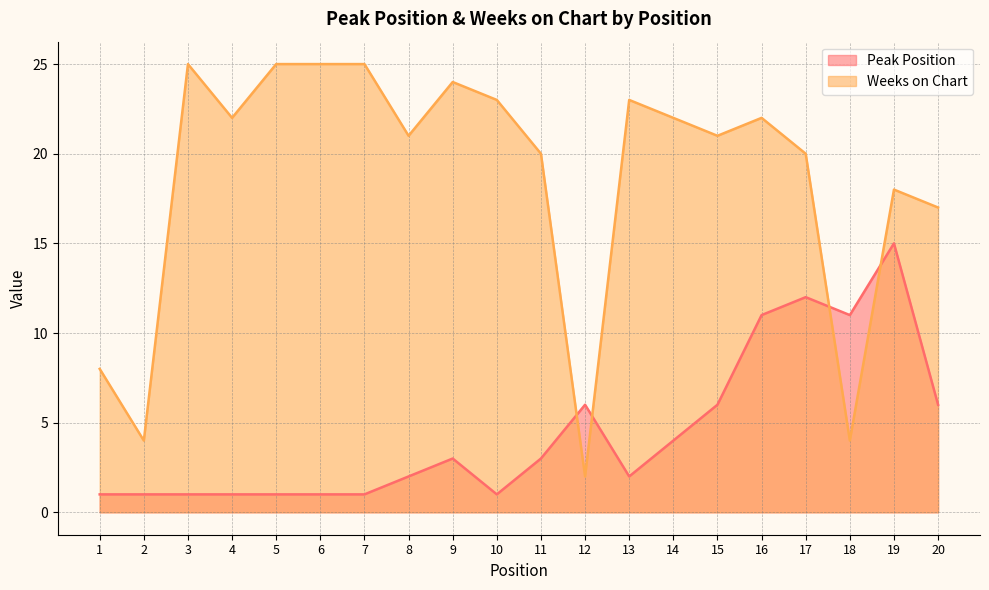

Is it true that Weeks on Chart equals 14 at 6?

False